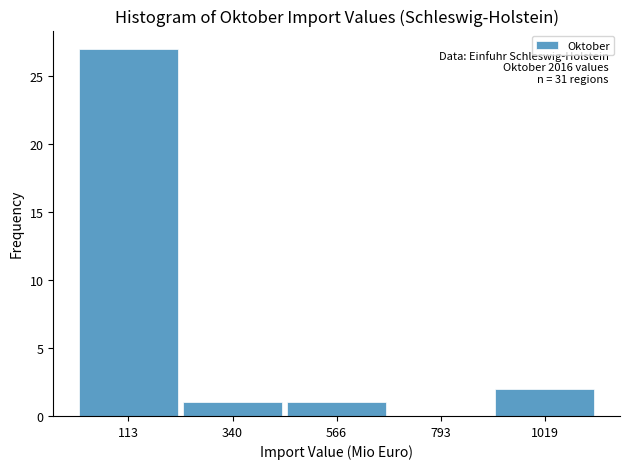

Over which range of the x-axis is the bar tallest?

0 to 250